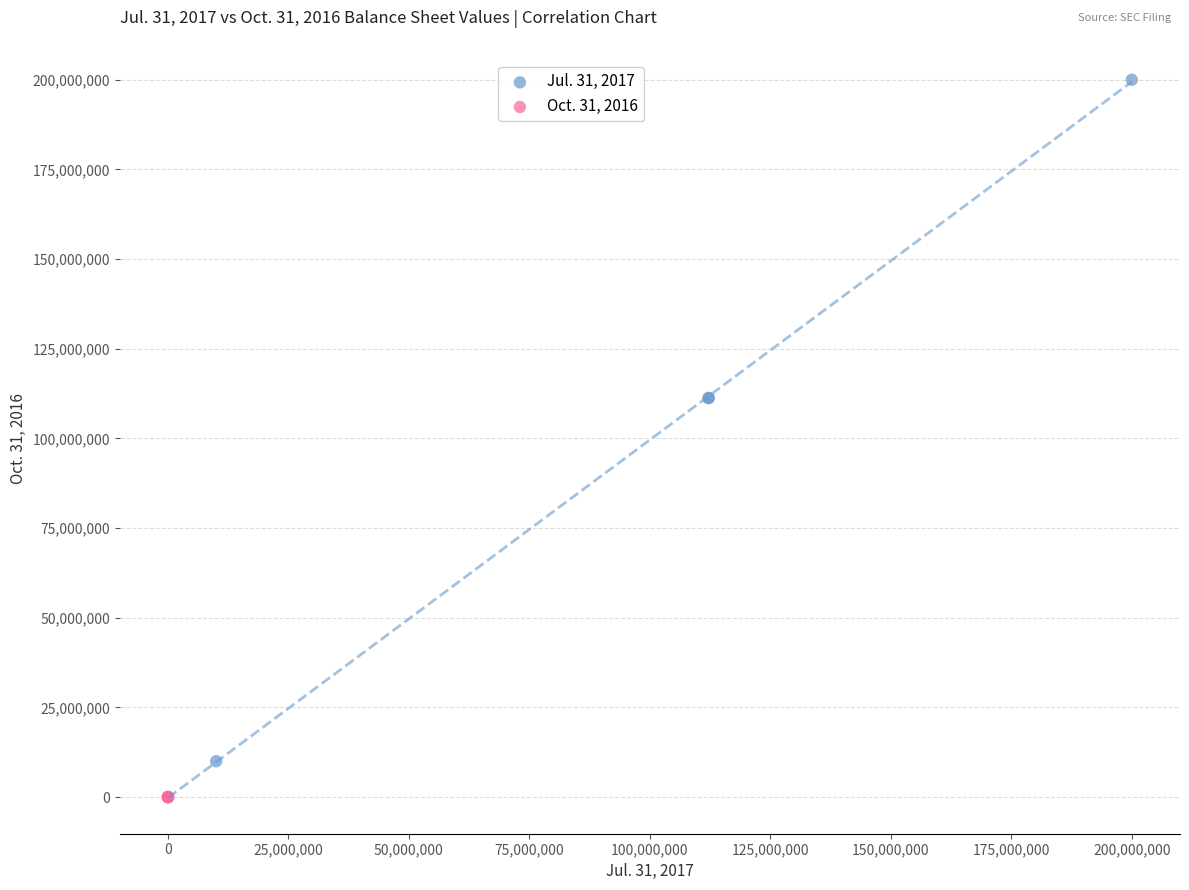

Which series has the widest spread of Y values?

Jul. 31, 2017